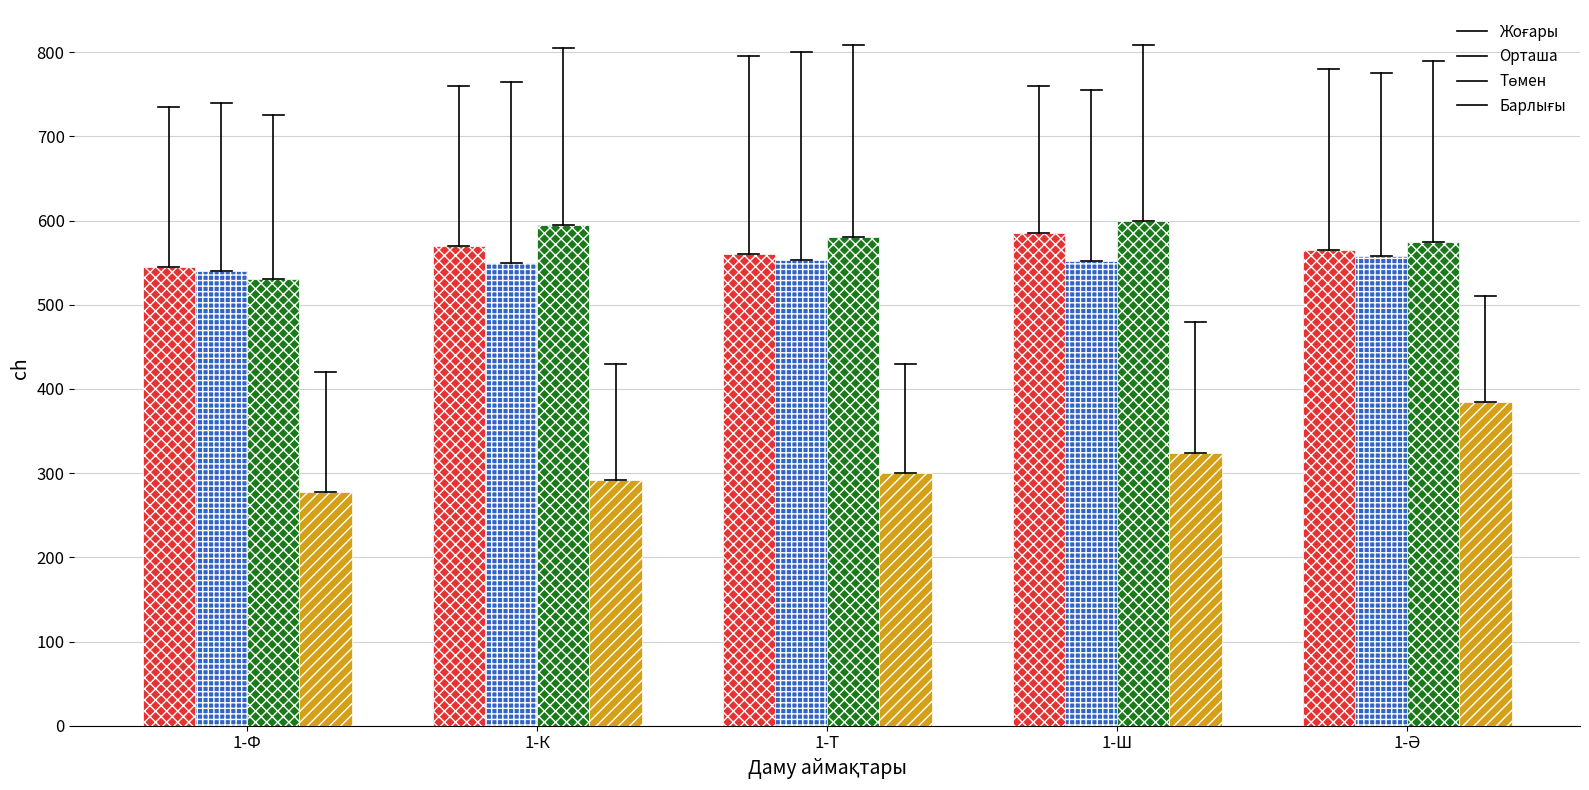

How many bars are there in each group?

4